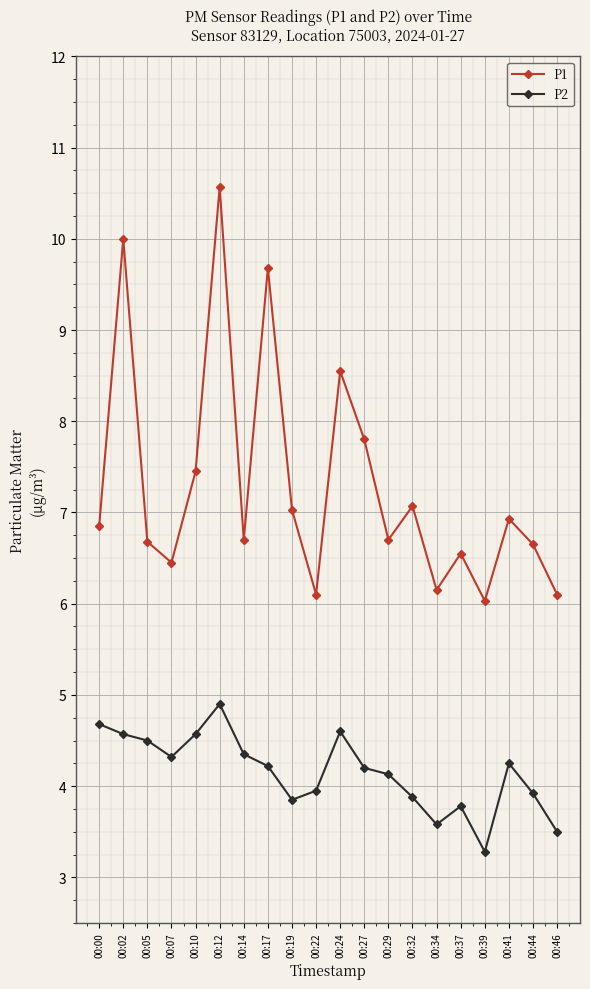

How many interior local peaks does the P1 series have?

7